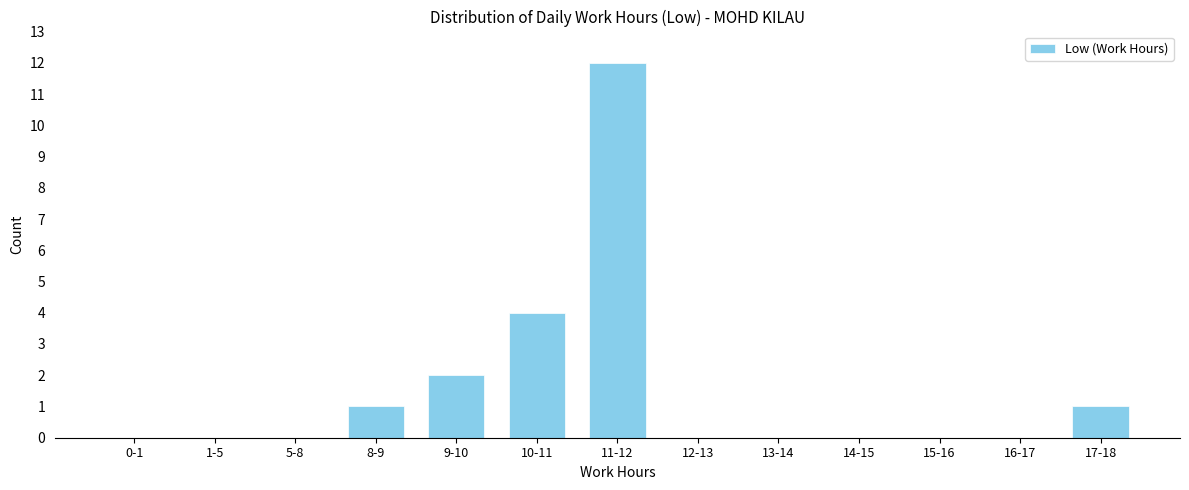

Reading left to right, extract all data points from this chart.

0-1=0	1-5=0	5-8=0	8-9=1	9-10=2	10-11=4	11-12=12	12-13=0	13-14=0	14-15=0	15-16=0	16-17=0	17-18=1